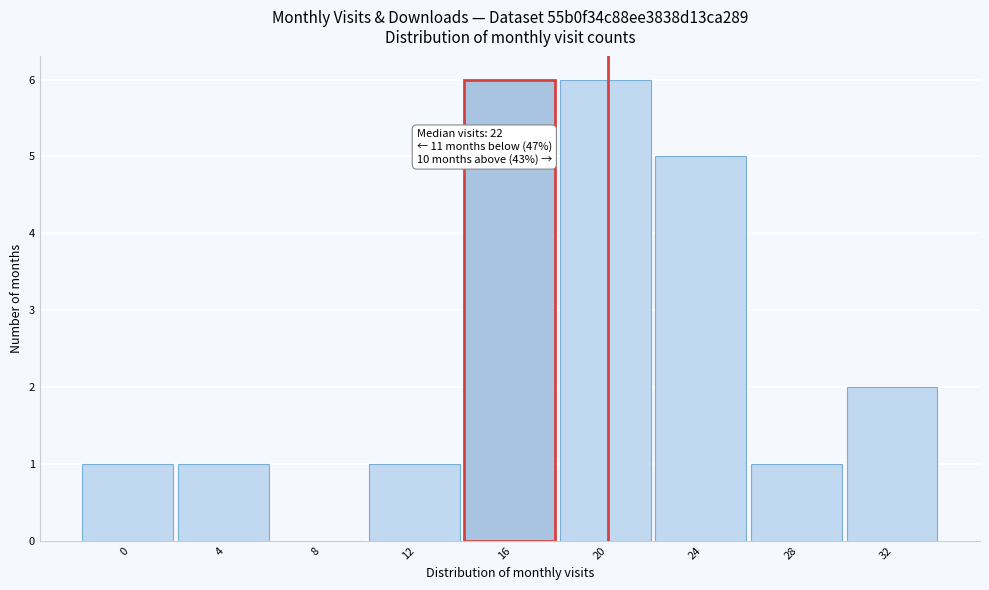

Reading left to right, what are all the values shown in this chart?

0=1	4=1	8=0	12=1	16=6	20=6	24=5	28=1	32=2